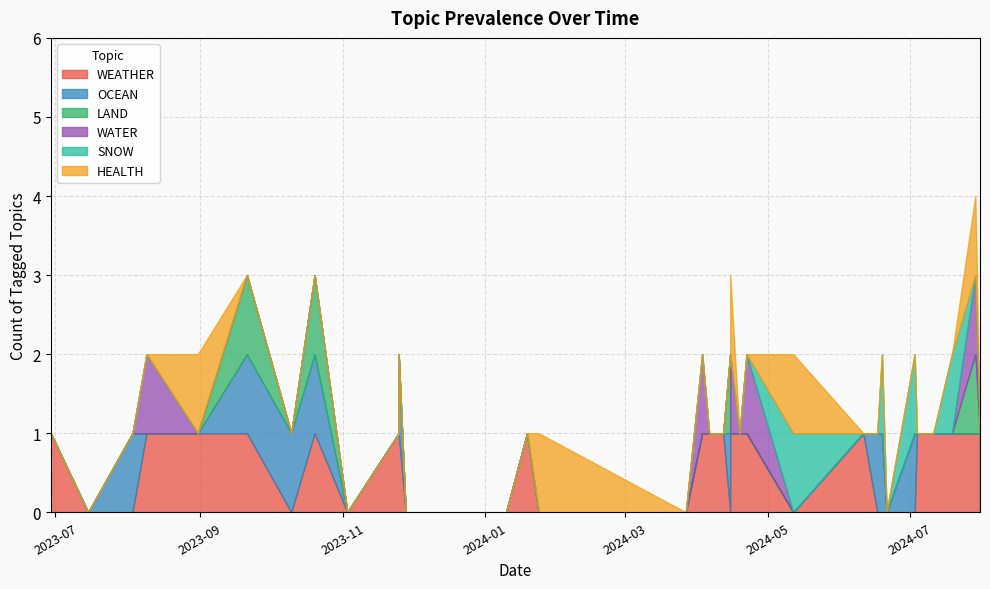

Between 15 and 17, which series saw the biggest shift?

WEATHER